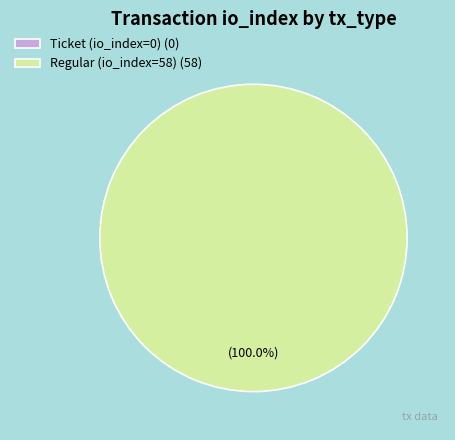

How many slices are in this pie chart?

2